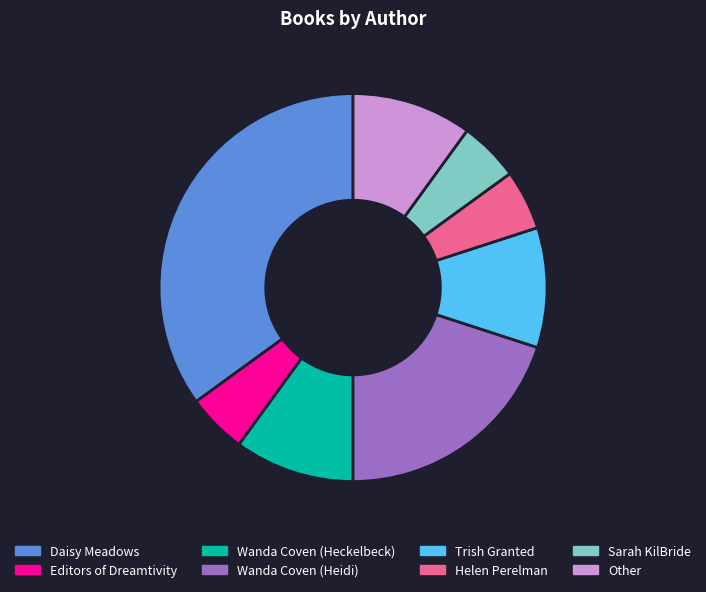

Count the number of slices in the pie.

8